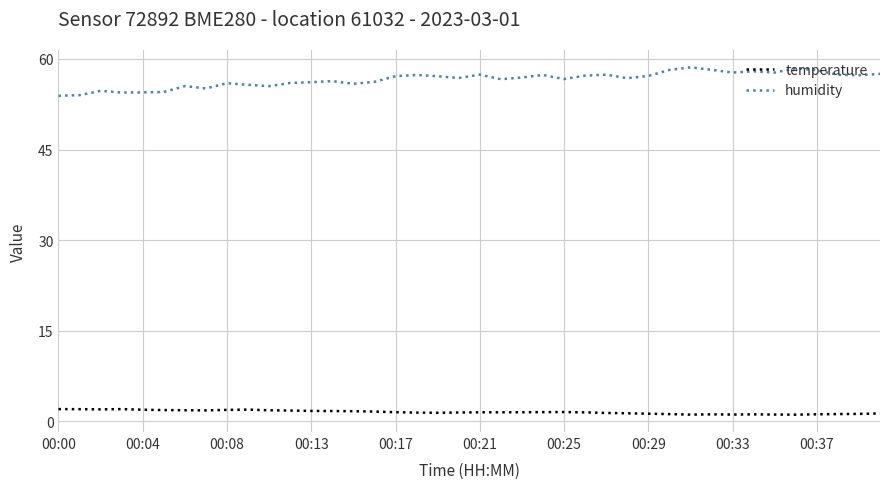

Which series has the largest total across all categories?

humidity